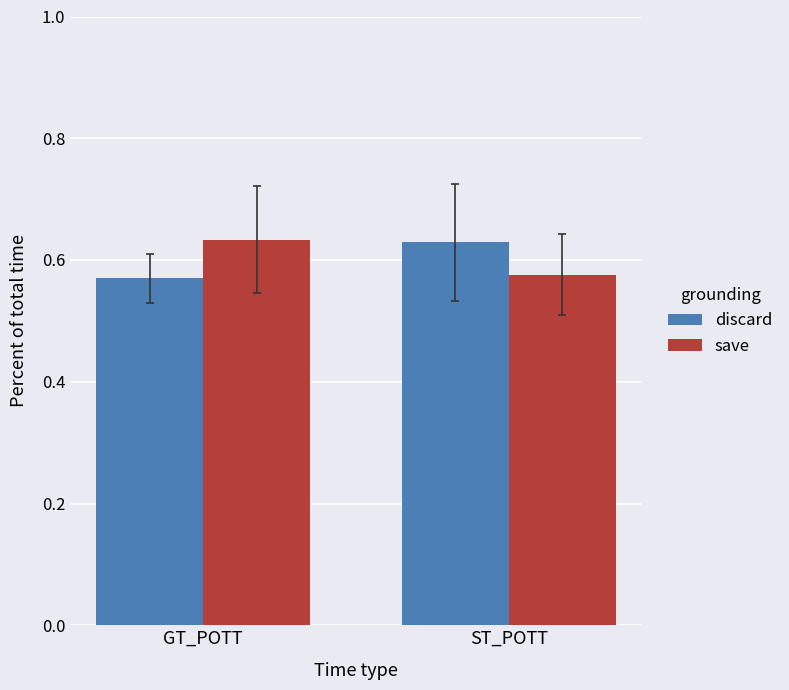

Where is save nearest to the value 0?

ST_POTT